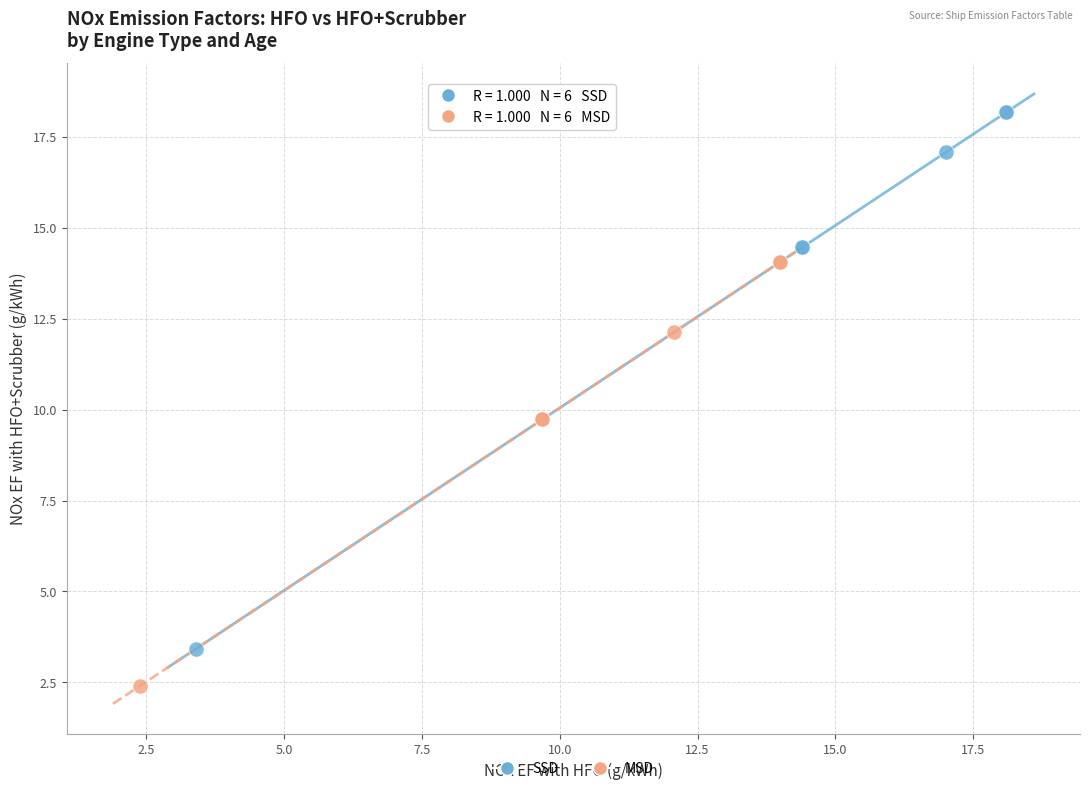

Which series reaches the maximum Y coordinate?

SSD